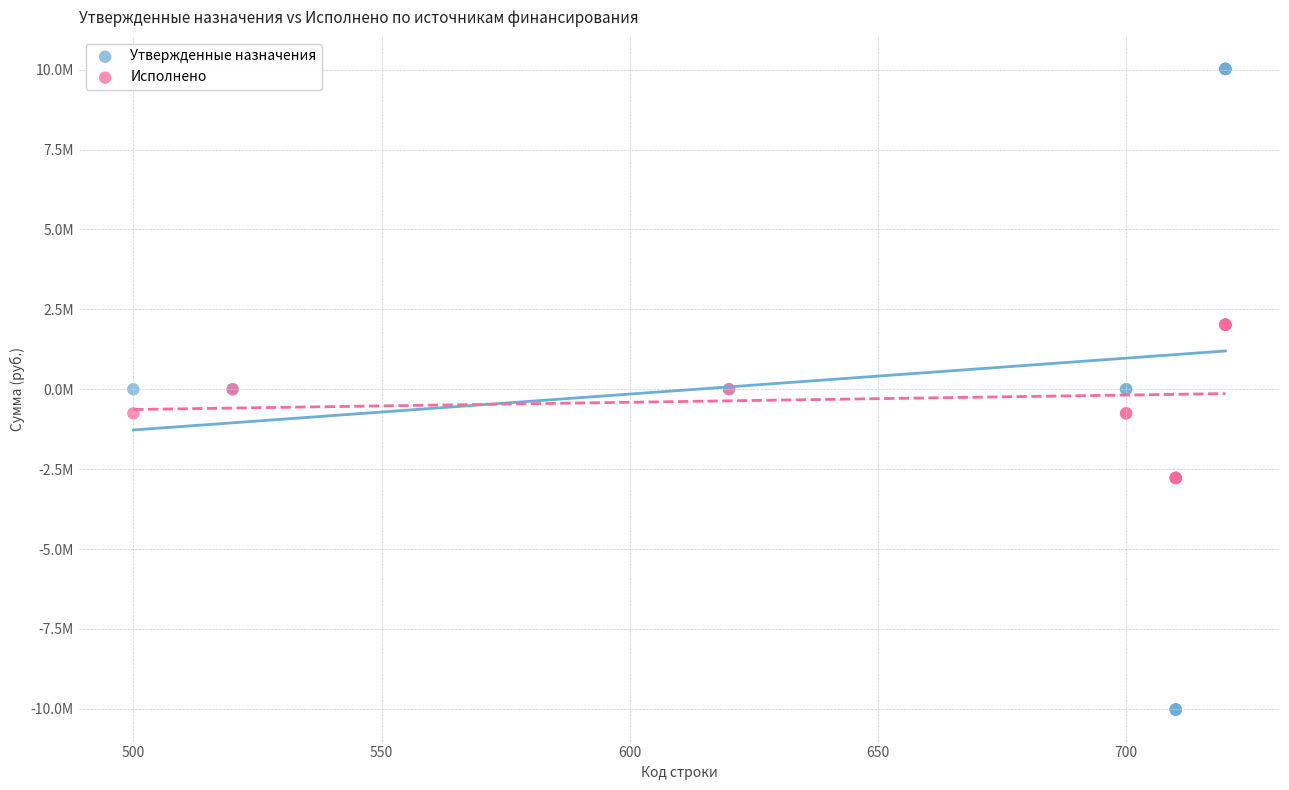

What are all the series names shown in the legend?

Утвержденные назначения, Исполнено